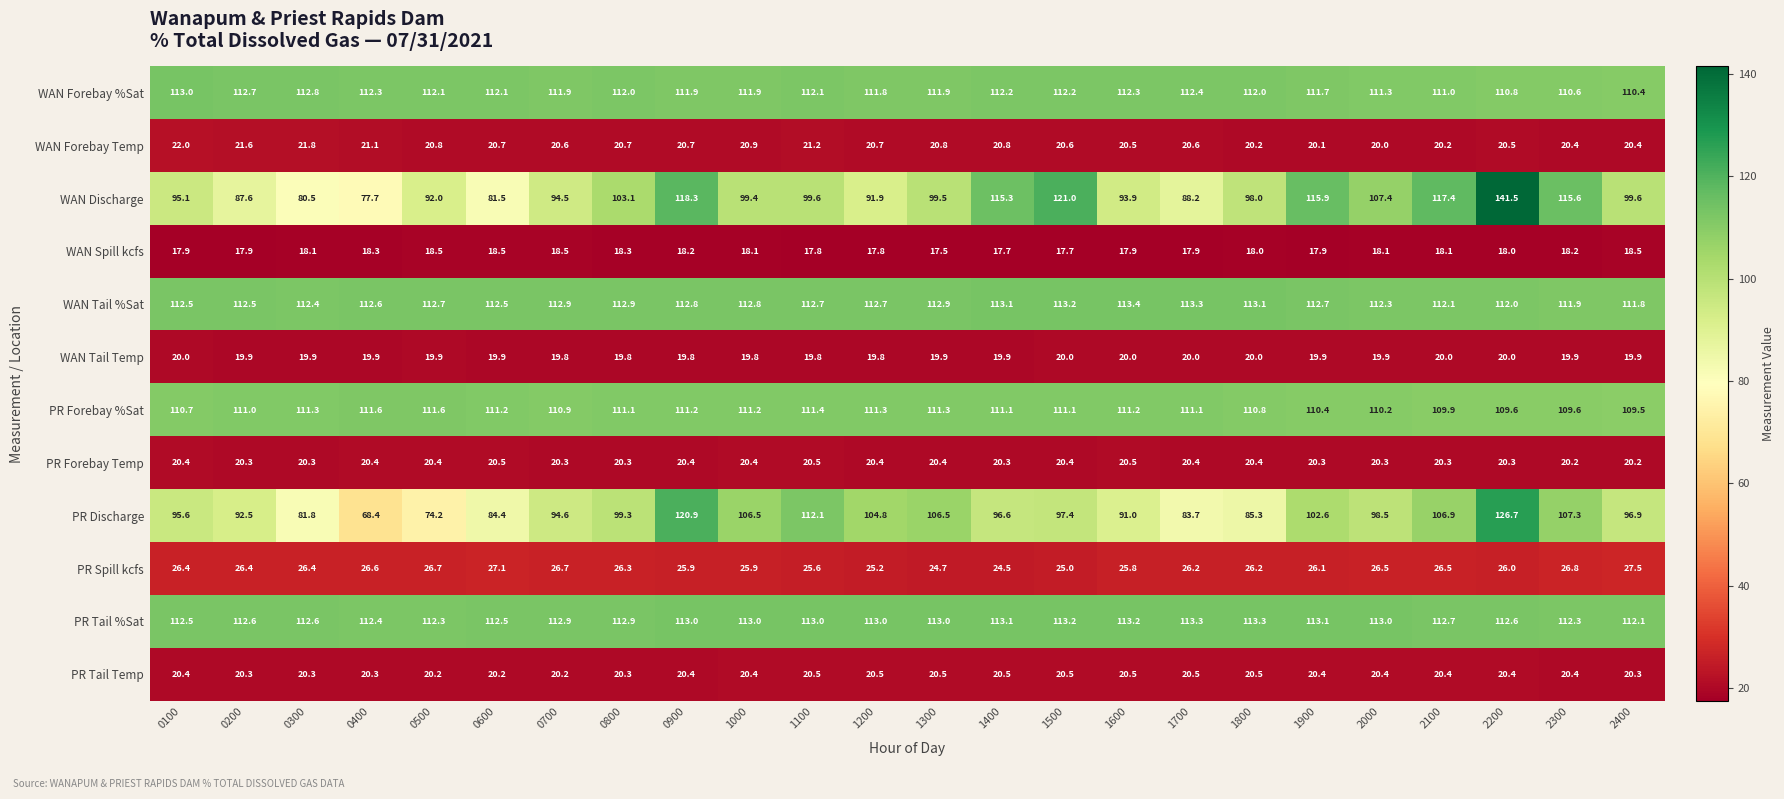

True or false: PR Tail %Sat has a value of 43.5 at 2100.

False